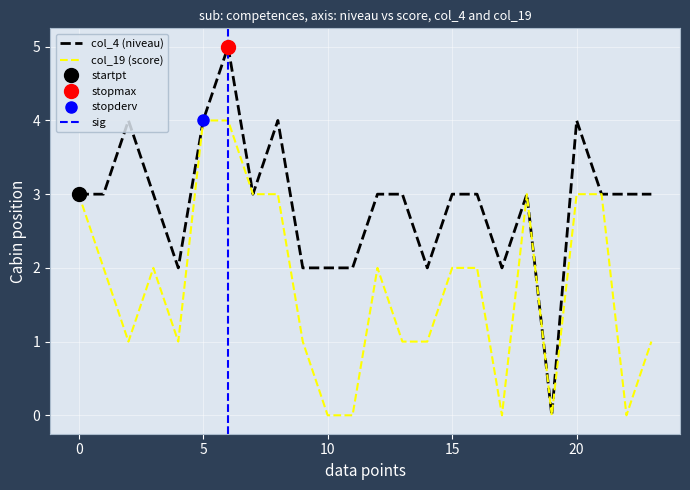

The col_19 (score) series shows 4 at 20. True or false?

False